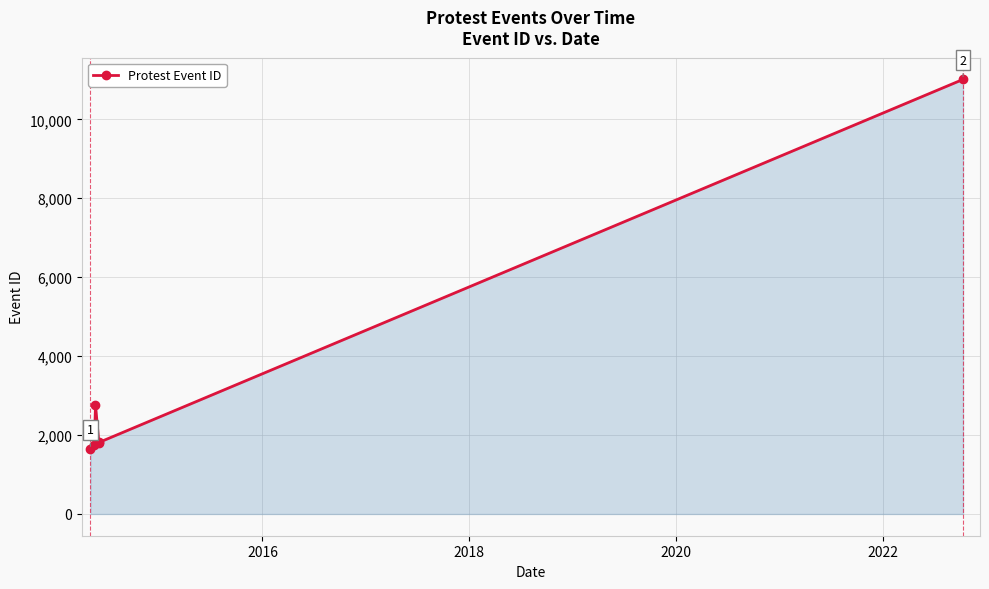

At which label is the value closest to 6327?

2018